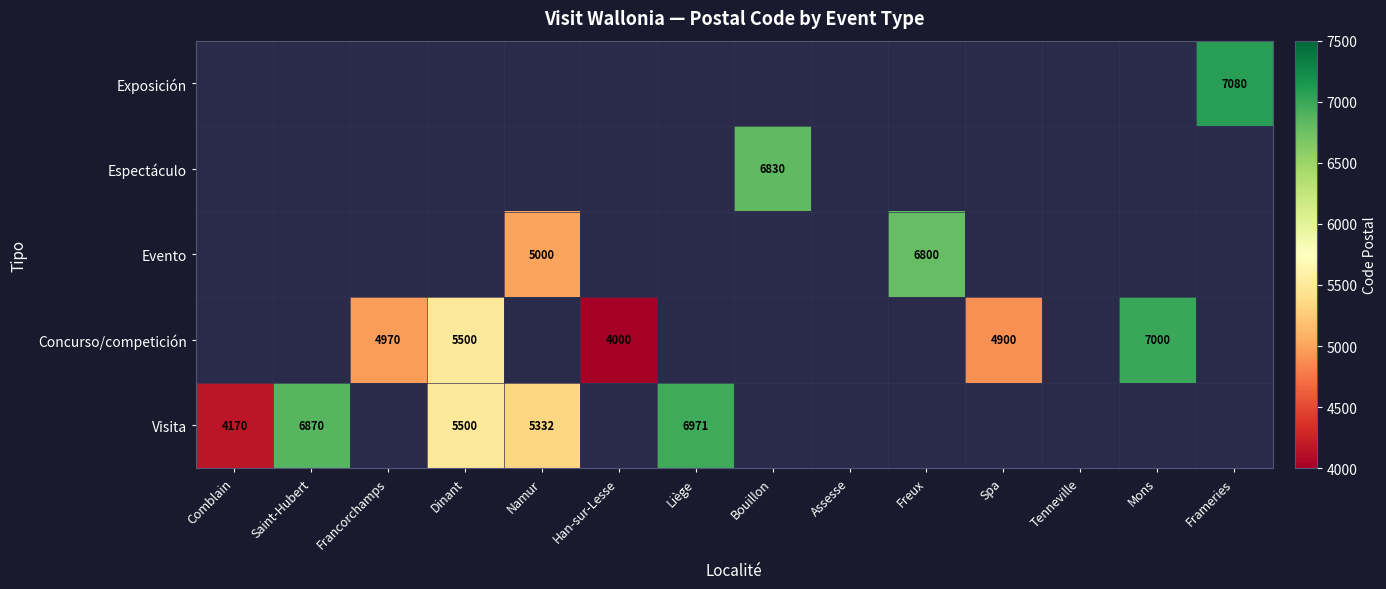

What is the sum of the Concurso/competición values at Dinant and Han-sur-Lesse?

9500